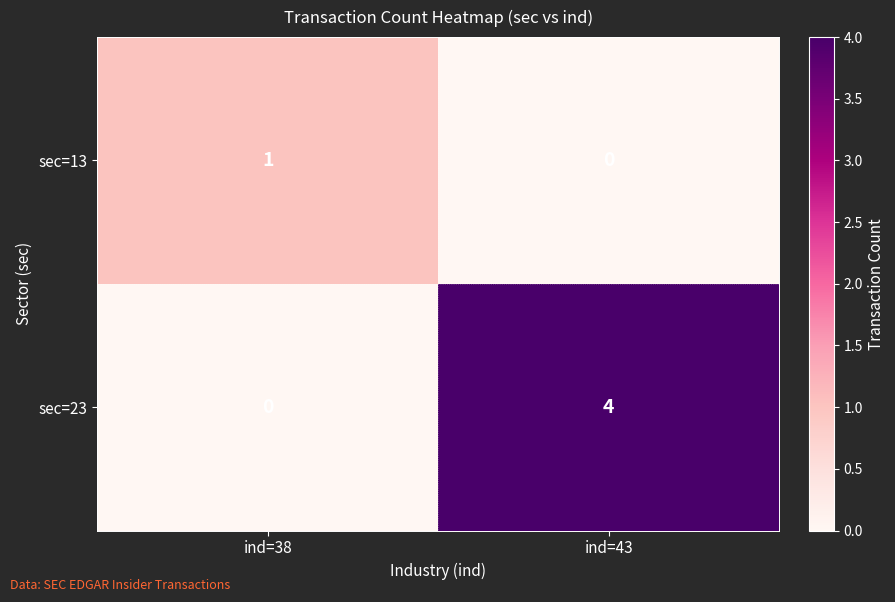

At which label is sec=23 closest to 2?

ind=38